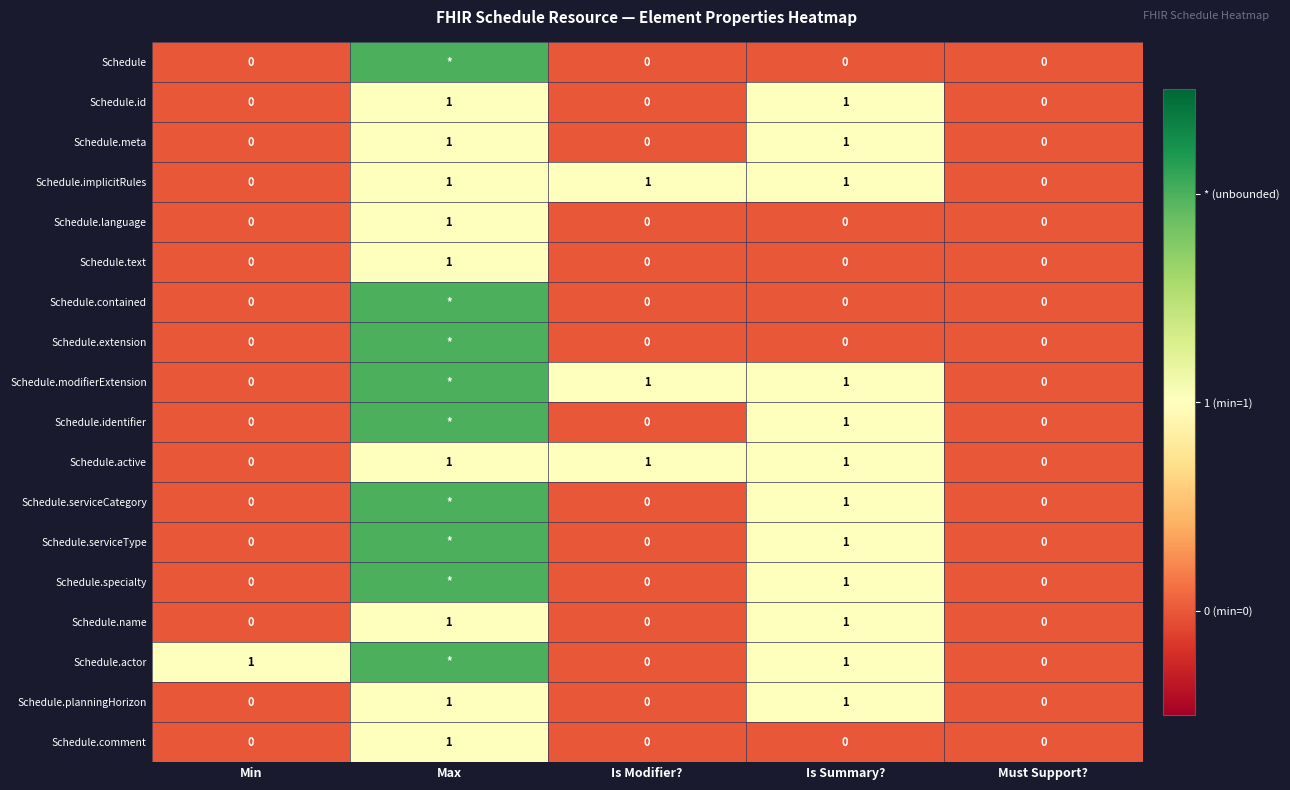

Is it true that Schedule.planningHorizon equals 1 at Must Support??

False